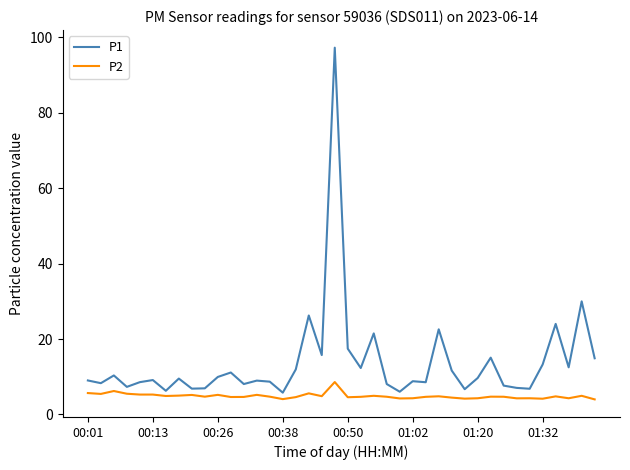

What is the highest value of the P2 series?

8.6